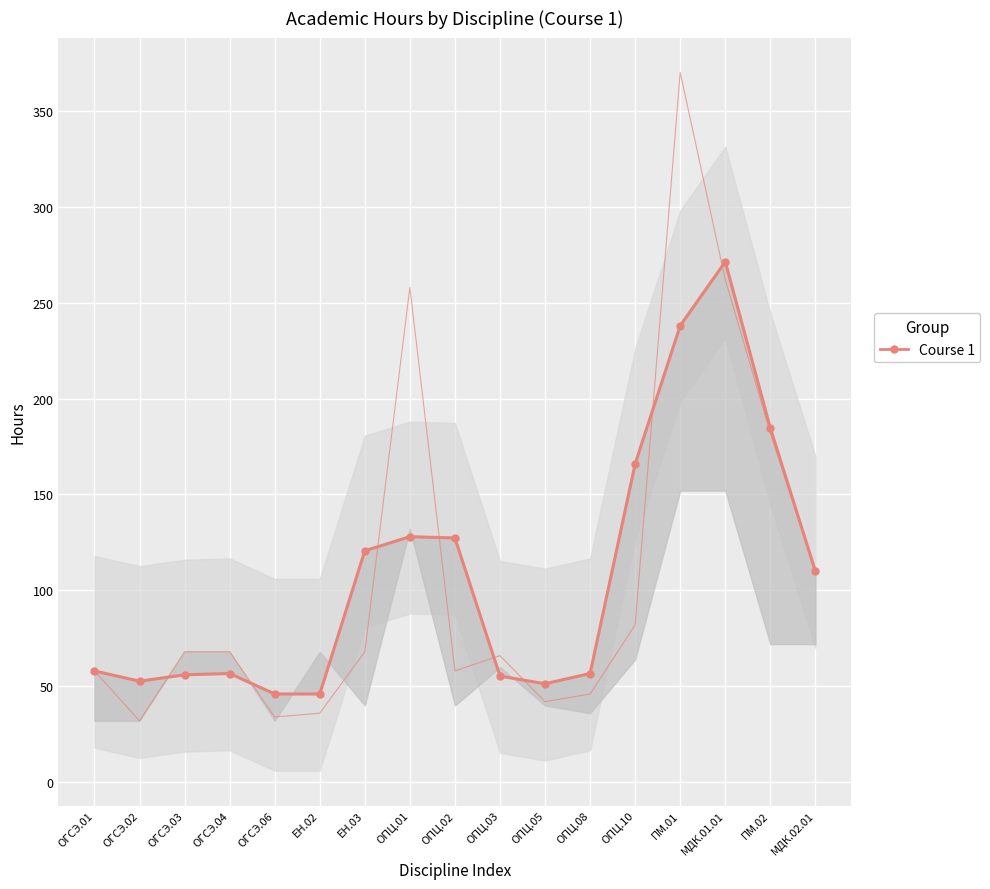

Where is the first local maximum?

ОГСЭ.04